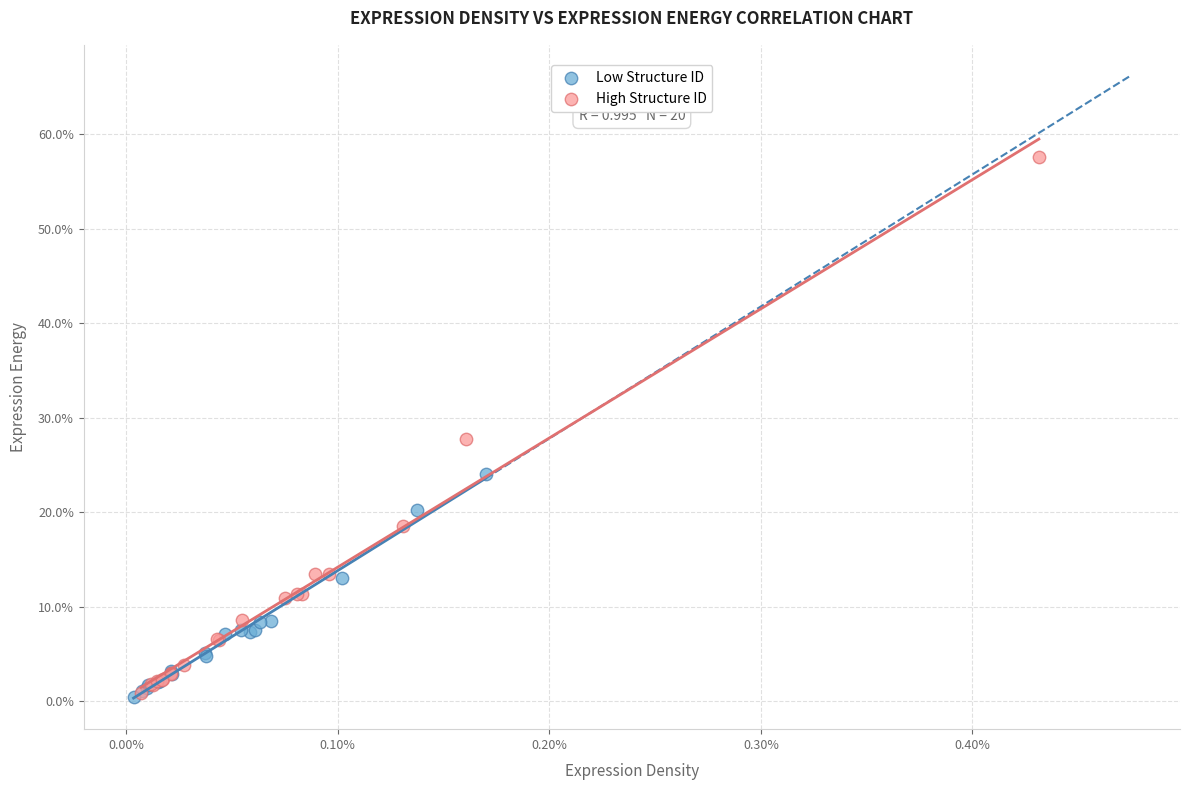

What are all the series names shown in the legend?

Low Structure ID, High Structure ID